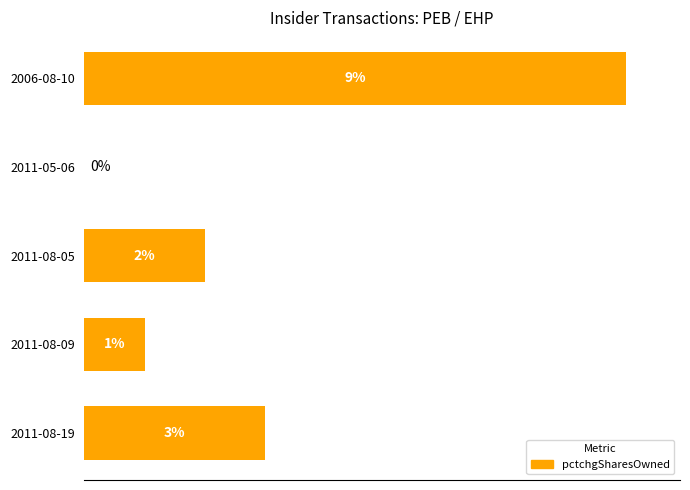

Are the bars horizontal?

Yes